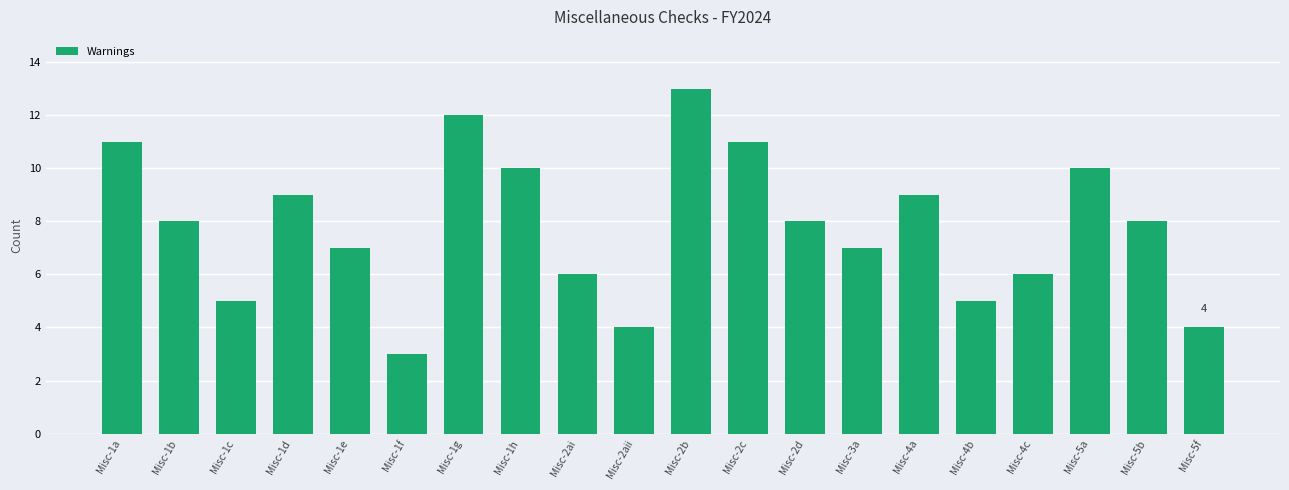

The value at Misc-2b is 13. True or false?

True